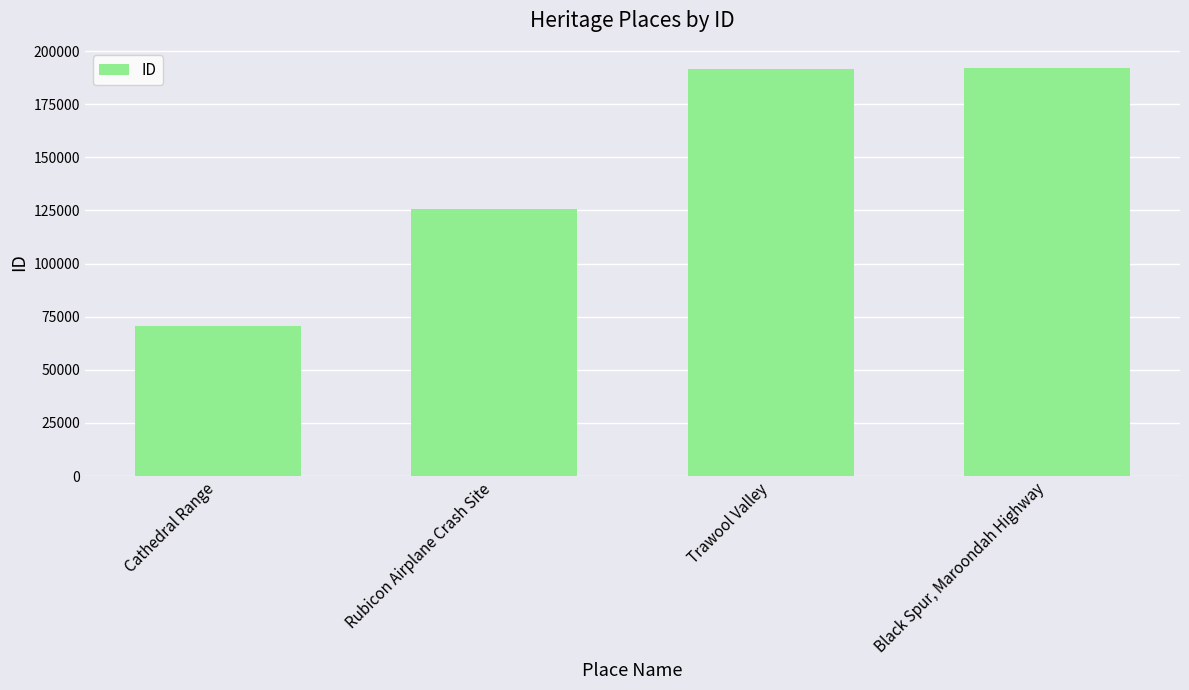

The value at Trawool Valley is 191801. True or false?

True